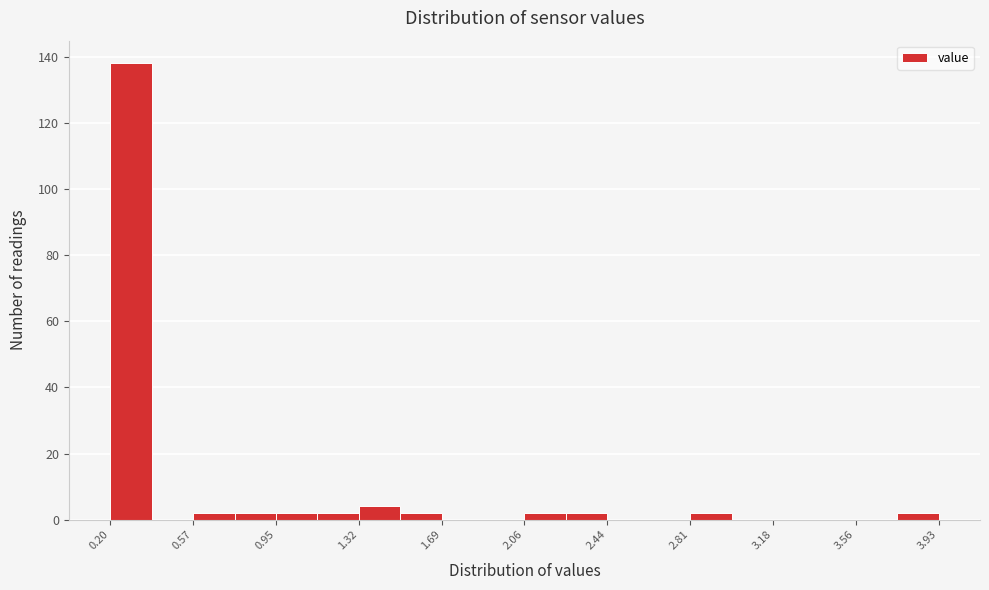

Around what value on the x-axis is the tallest bar? Give the approximate position of its centre, as read against the axis.

0.30